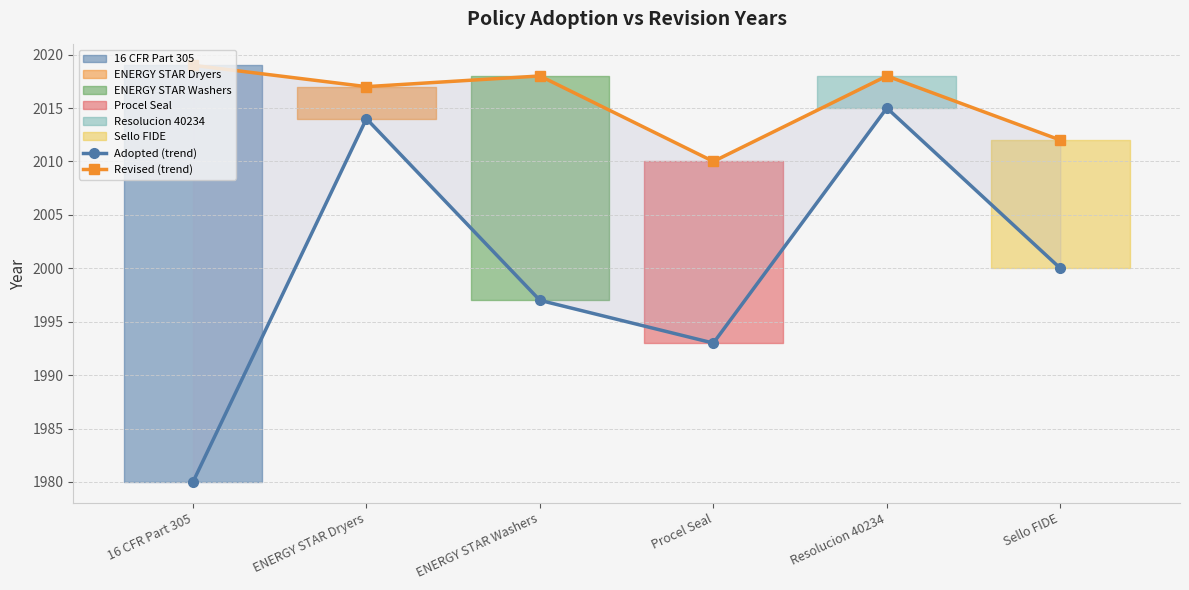

Which has a higher value, ENERGY STAR Washers or 16 CFR Part 305?

ENERGY STAR Washers